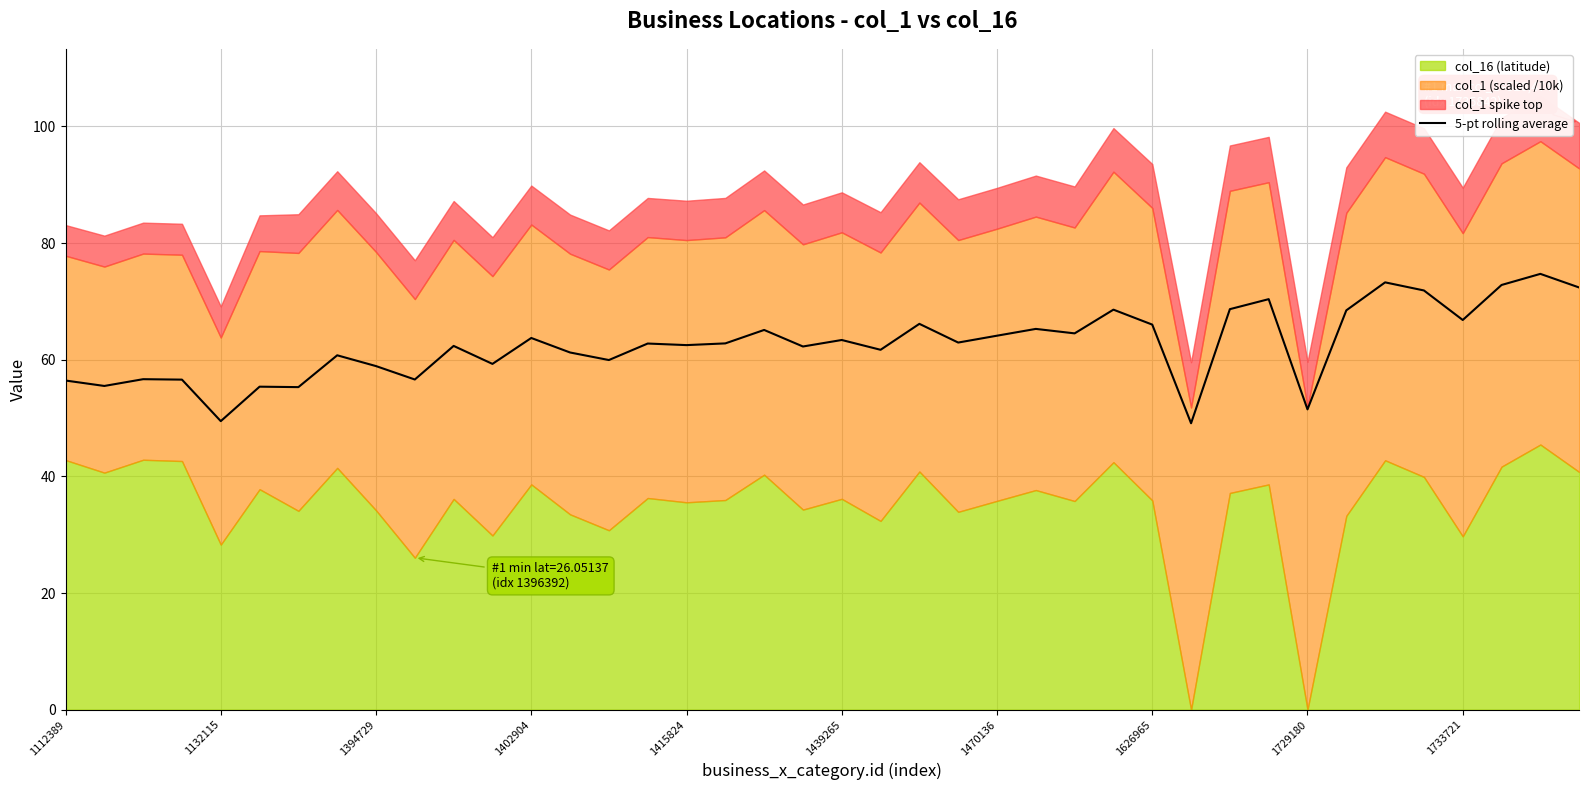

What is the average value?

62.7